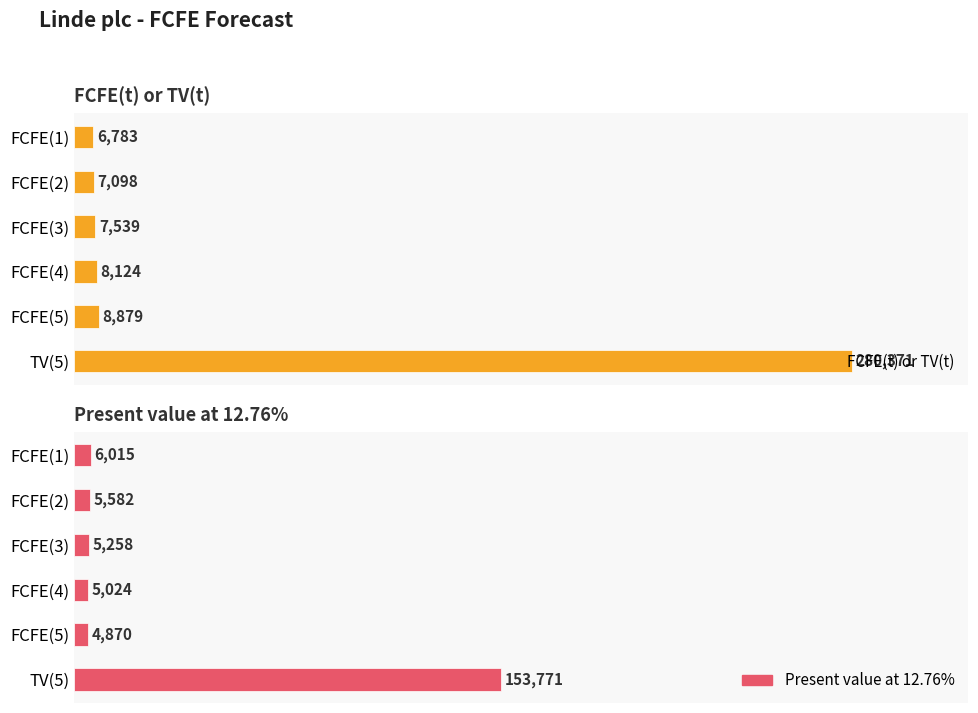

What value does the FCFE(t) or TV(t) series have at FCFE(3), to the nearest 50?

7550